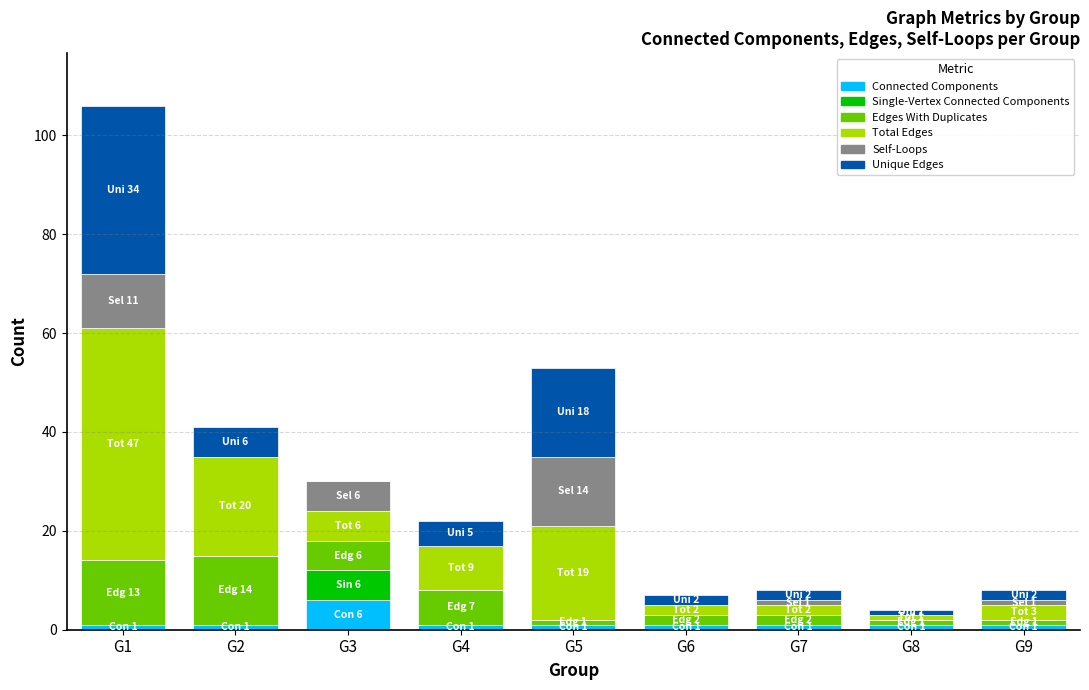

Are the bars horizontal?

No